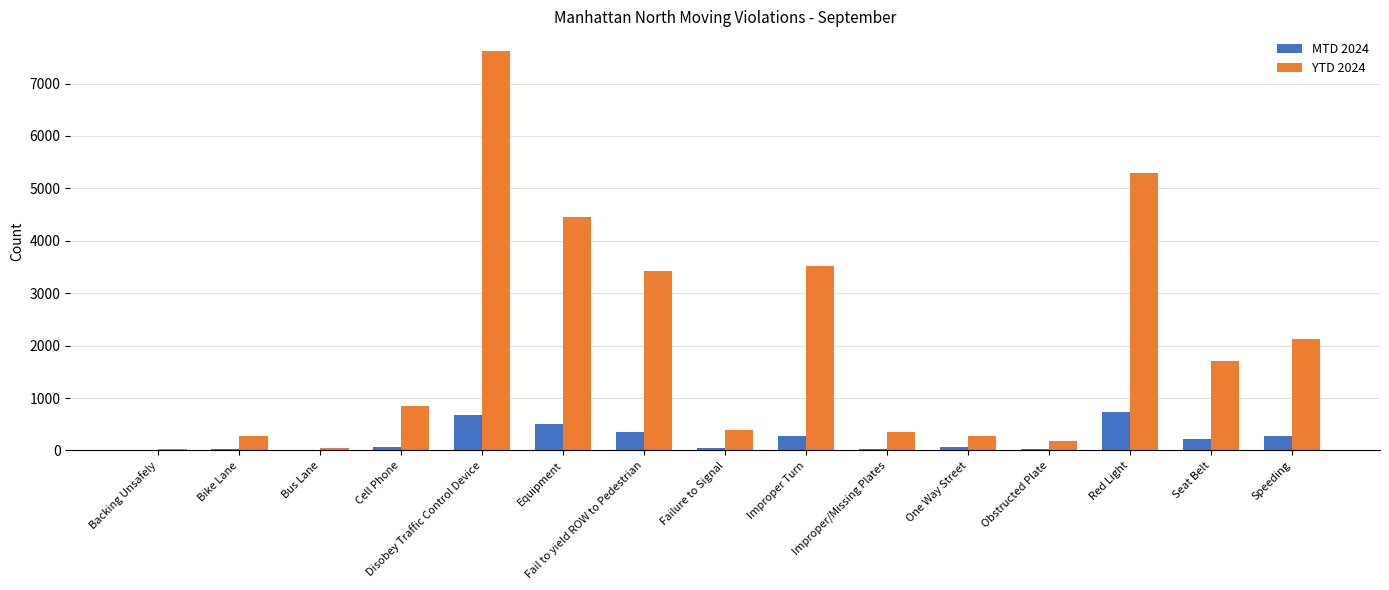

What is the approximate value of MTD 2024 at Fail to yield ROW to Pedestrian?

355